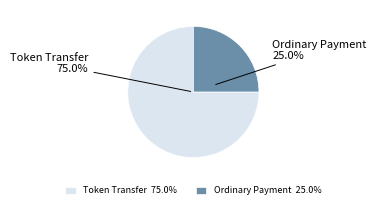

How much of the chart is everything except Ordinary Payment 25.0%?

75.0%